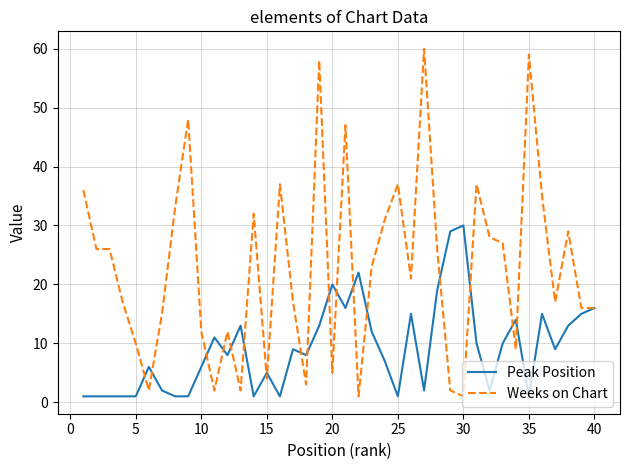

List the series in order of their peak value, highest first.

Weeks on Chart, Peak Position